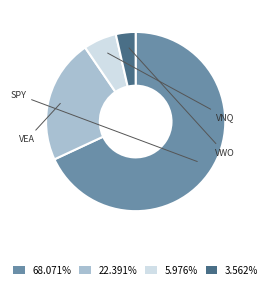

Is there a majority slice in this chart?

Yes